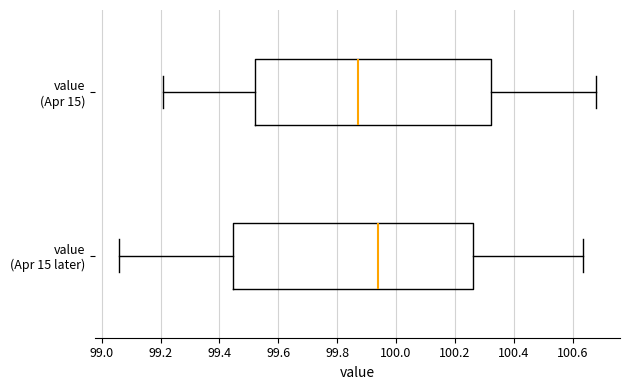

Which box has the furthest to the right median line?

value (Apr 15 later)